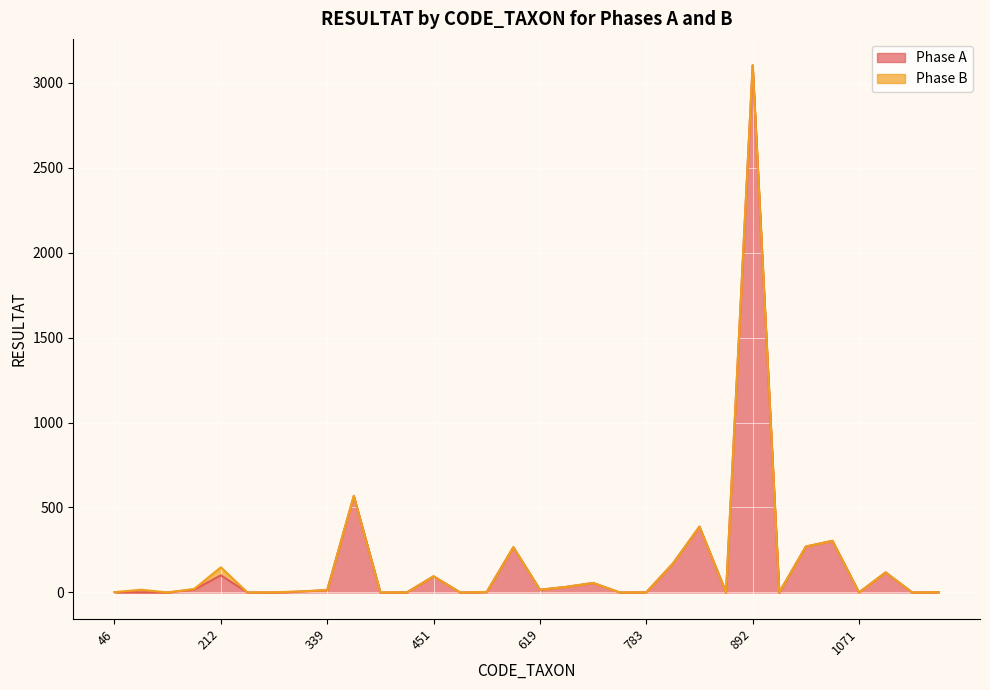

Rank the categories by value from highest to lowest.

892, 364, 807, 1061, 933, 618, 801, 3163, 212, 451, 625, 623, 183, 619, 339, 322, 502, 46, 33830, 69, 421, 783, 156, 228, 321, 399, 457, 757, 819, 908, 1071, 3168